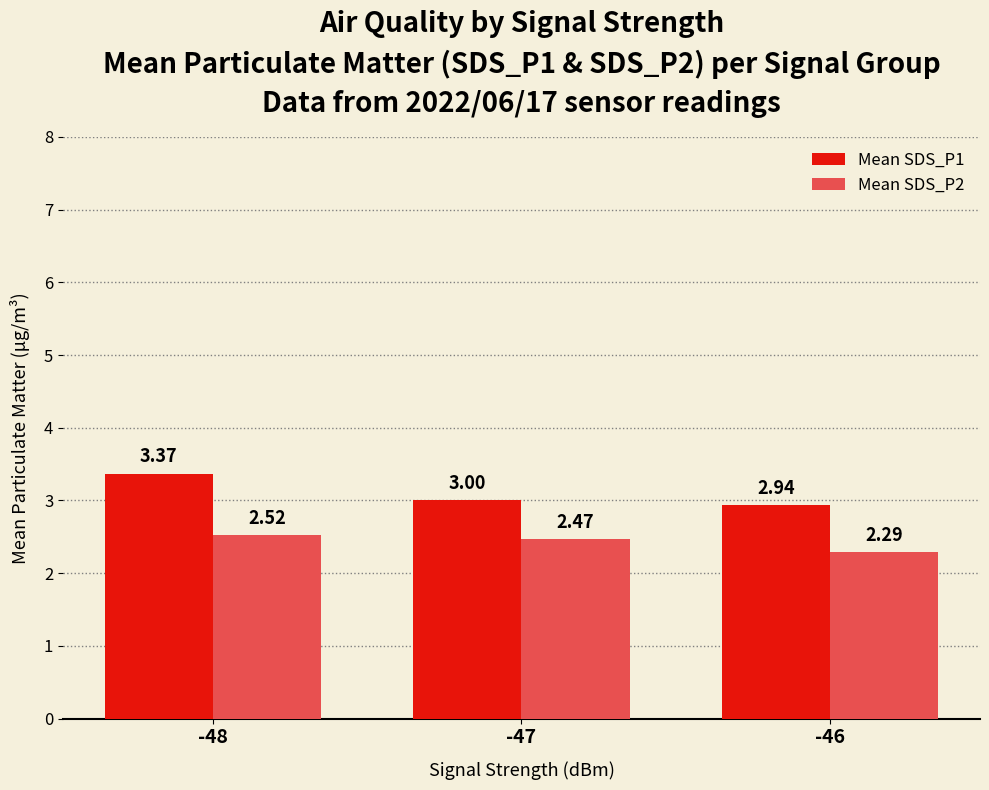

Is the value of Mean SDS_P2 at -48 greater than the value of Mean SDS_P1 at -46?

No